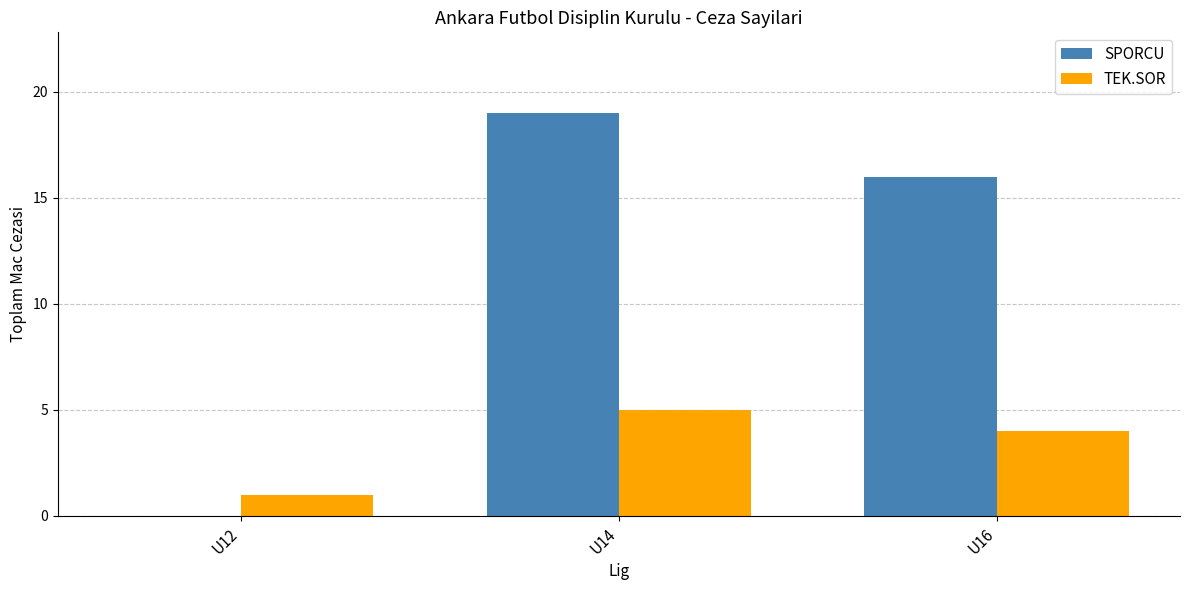

What is the maximum value for SPORCU?

19